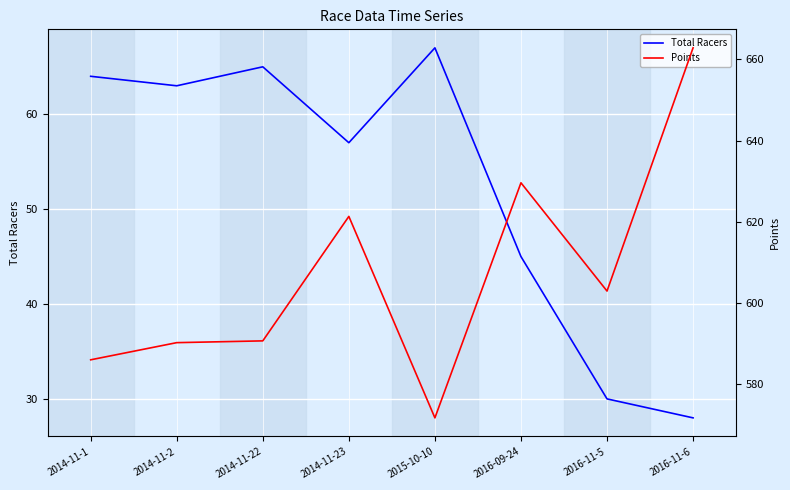

The Total Racers series shows 64.0 at 2014-11-1. True or false?

True